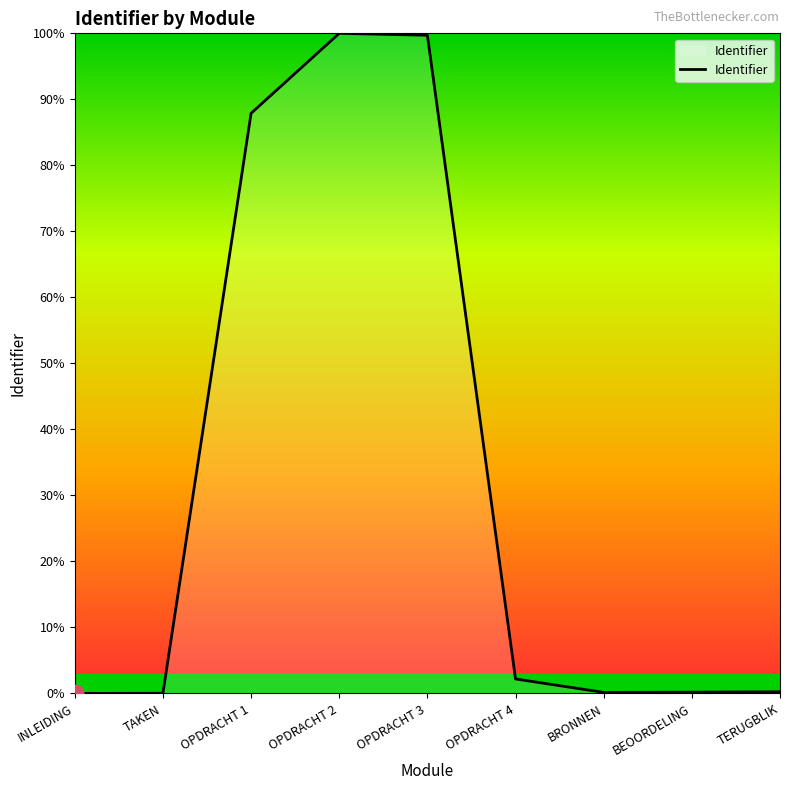

Which has a higher value, OPDRACHT 1 or INLEIDING?

OPDRACHT 1